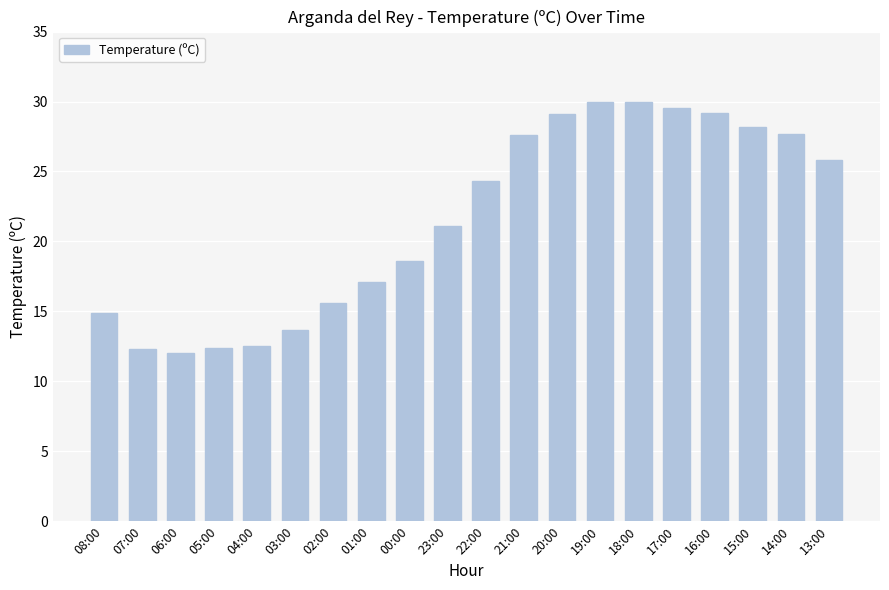

Where does the data first go above 24?

22:00